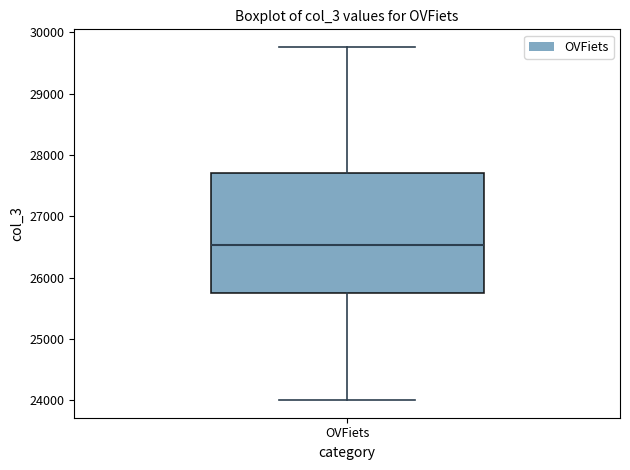

Read this box plot against the y-axis: the position of the median line, the range covered by the box, and the ends of both whiskers. The values are not printed on the chart, so give them approximately, as read against the axis.

median 26500, box 25800 to 27700, whiskers 24000 to 29800